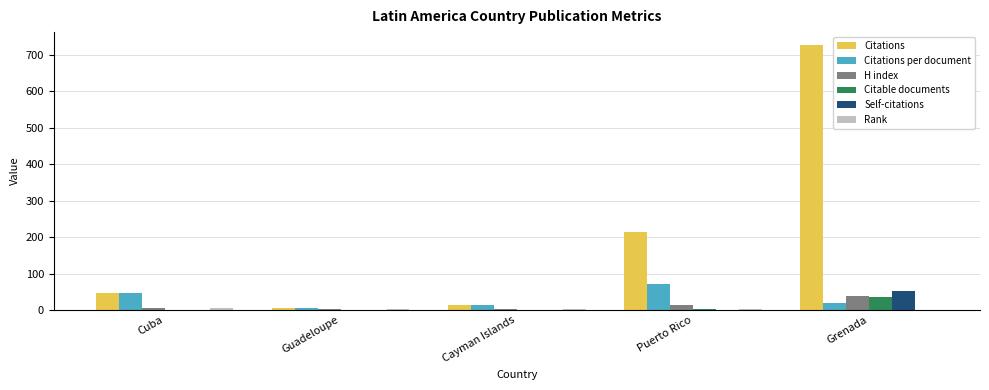

Between Puerto Rico and Grenada, which series saw the biggest shift?

Citations